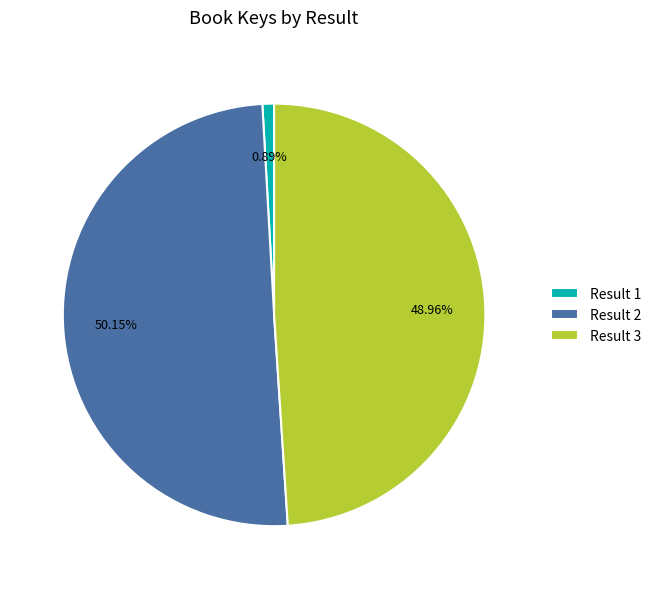

Is the sum of Result 2 and Result 1 greater than half?

Yes